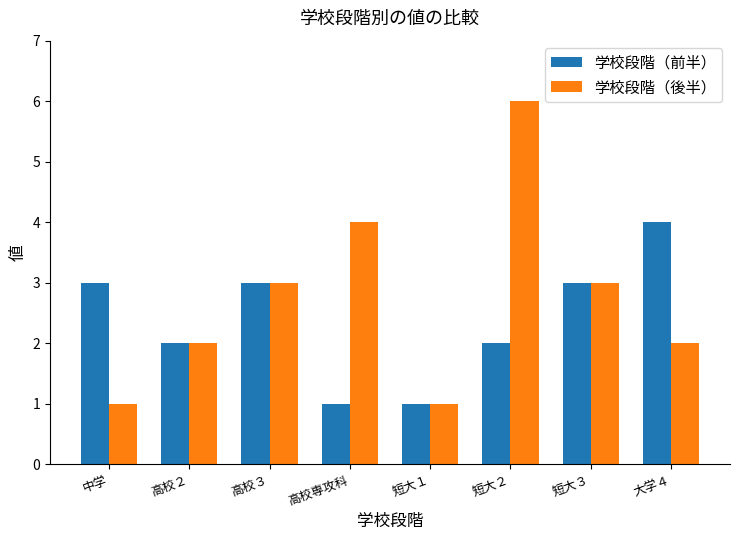

Rank the series by their average value, from lowest to highest.

学校段階（前半）, 学校段階（後半）